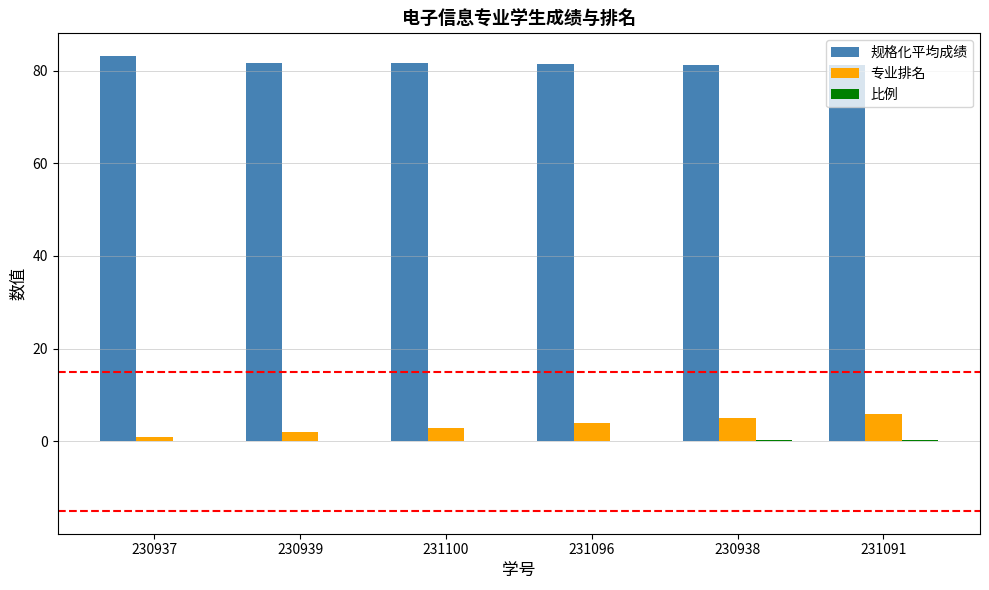

Is the value of 规格化平均成绩 at 231091 greater than the value of 专业排名 at 230939?

Yes